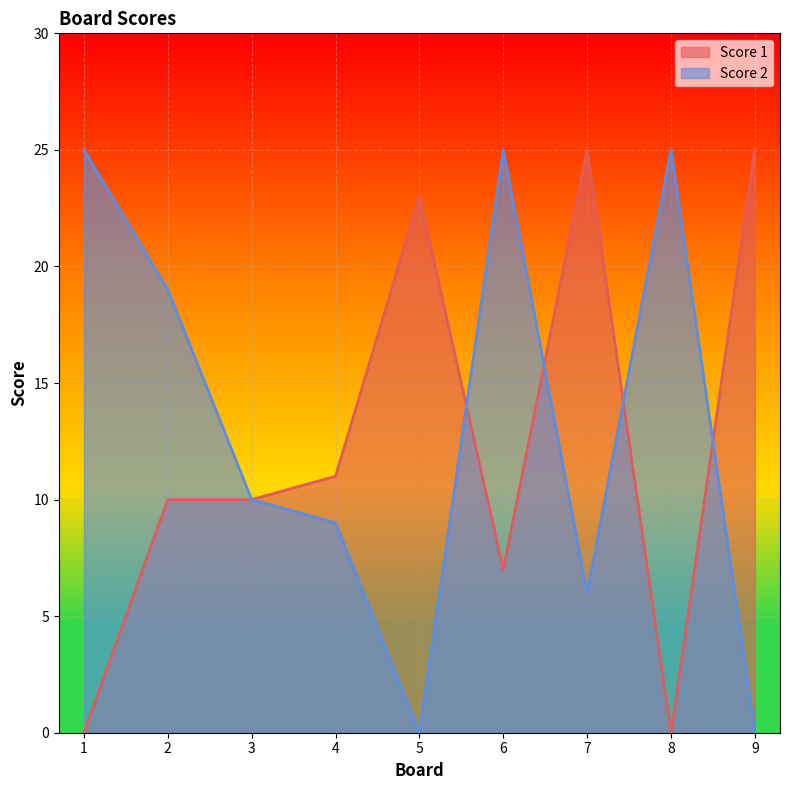

Rank the series by their average value, from highest to lowest.

Score 2, Score 1